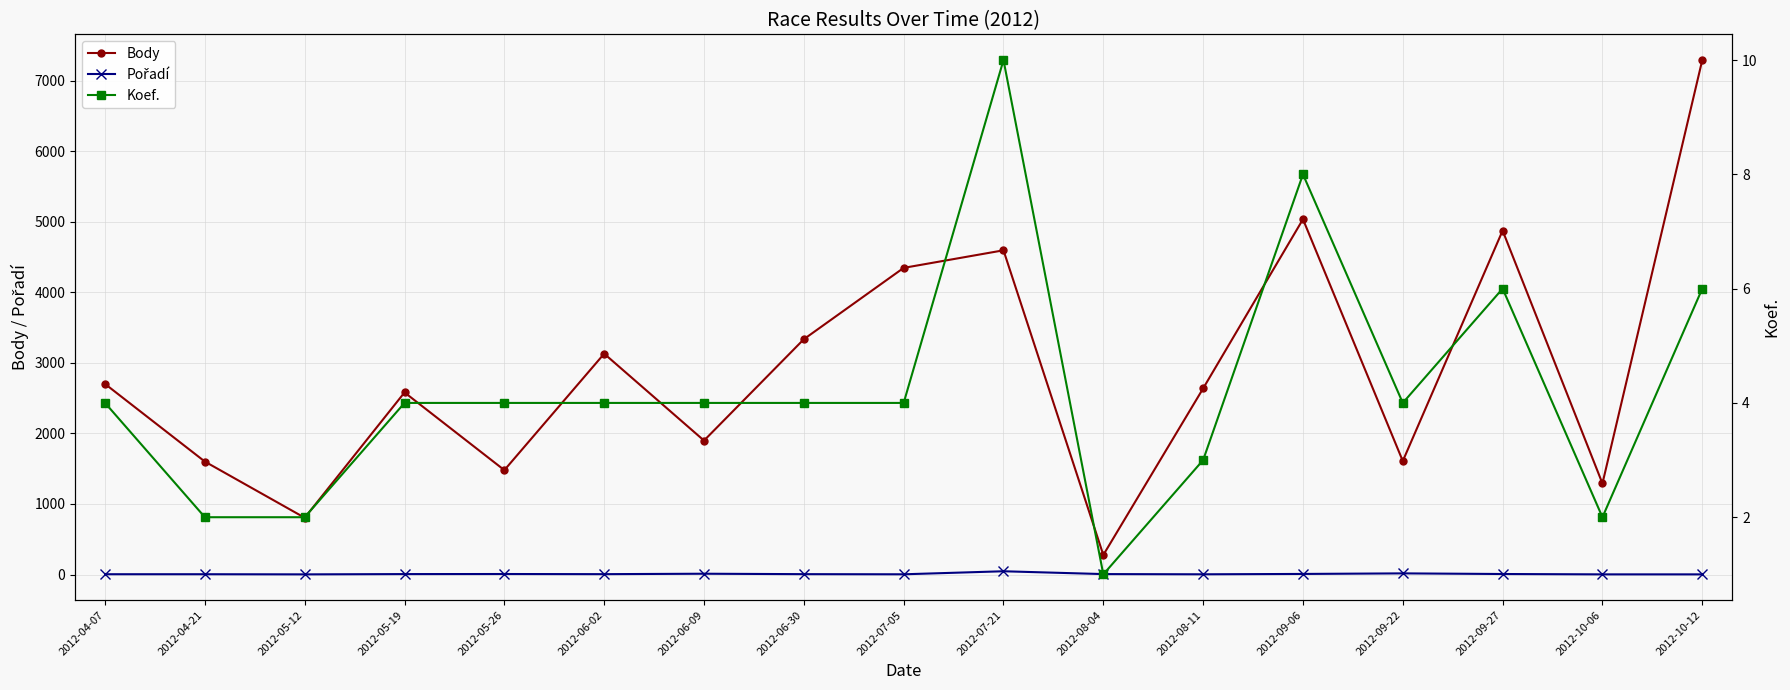

At which category is the sum across all series the highest?

2012-10-12